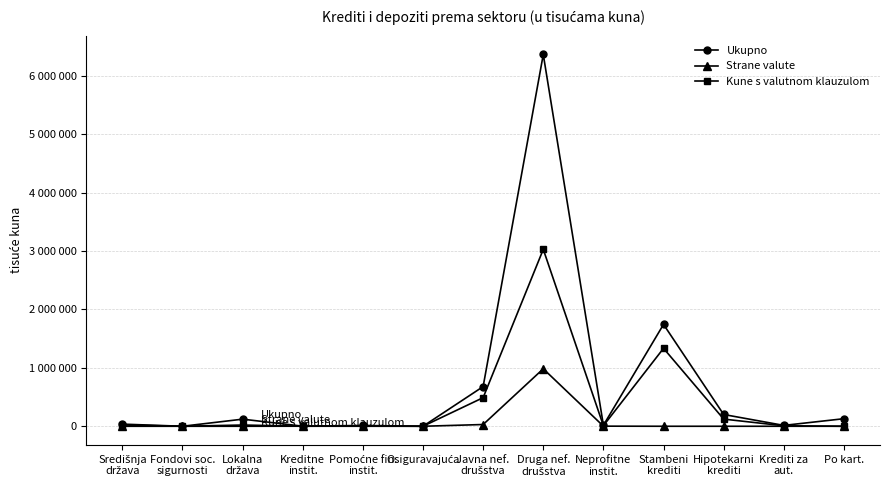

The Kune s valutnom klauzulom series shows 20993 at Lokalna
država. True or false?

True